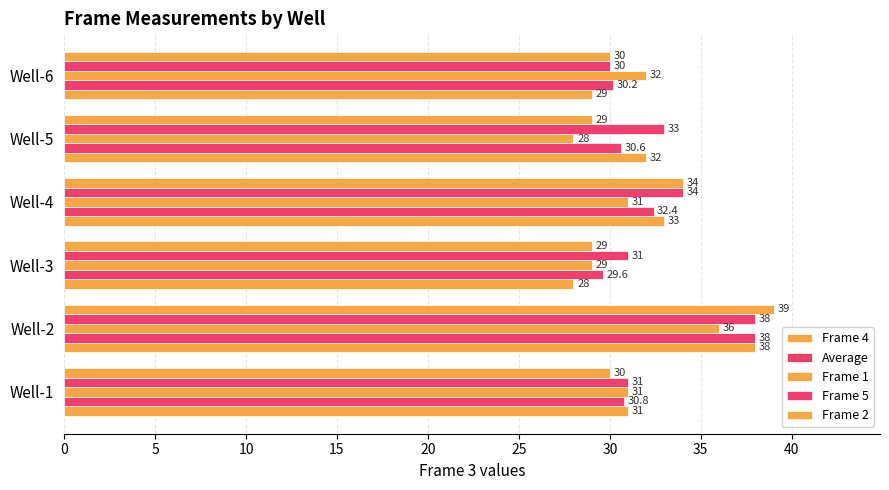

Which series has the largest range (max minus min)?

Frame 4